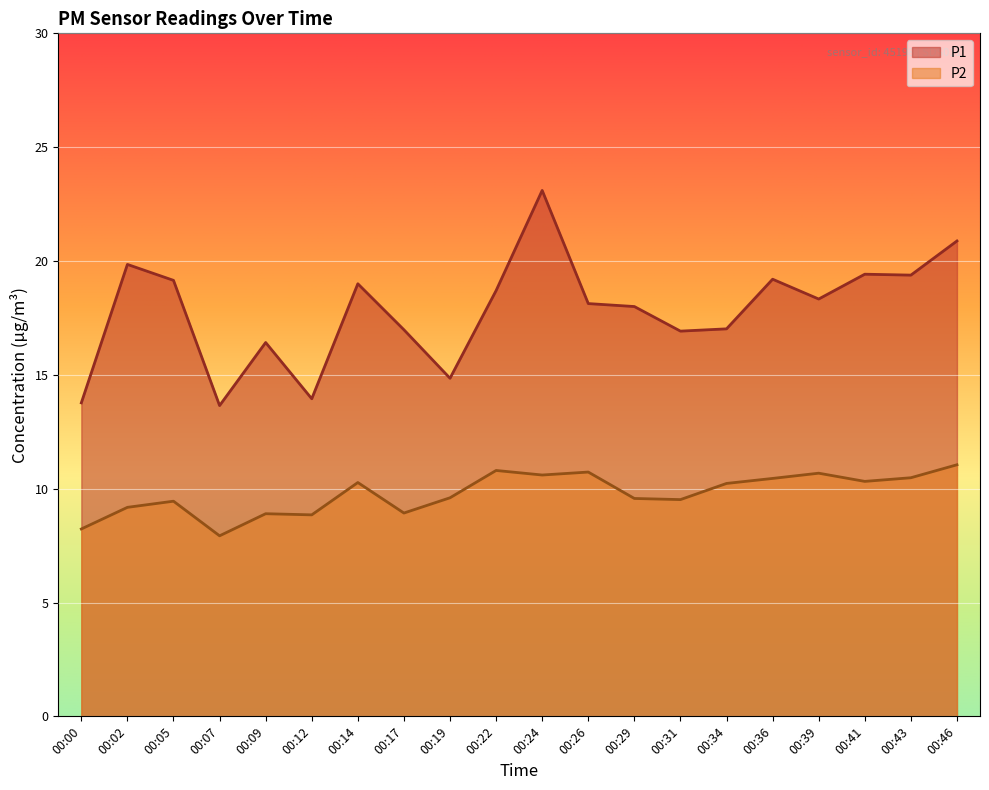

What are all the series names shown in the legend?

P1, P2